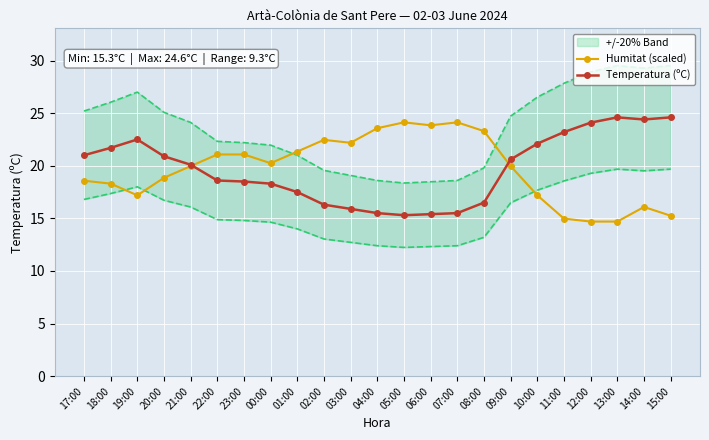

List the labels in order of Humitat (scaled) value, smallest first.

12:00, 13:00, 11:00, 15:00, 14:00, 19:00, 10:00, 18:00, 17:00, 20:00, 21:00, 09:00, 00:00, 22:00, 23:00, 01:00, 03:00, 02:00, 08:00, 04:00, 06:00, 05:00, 07:00